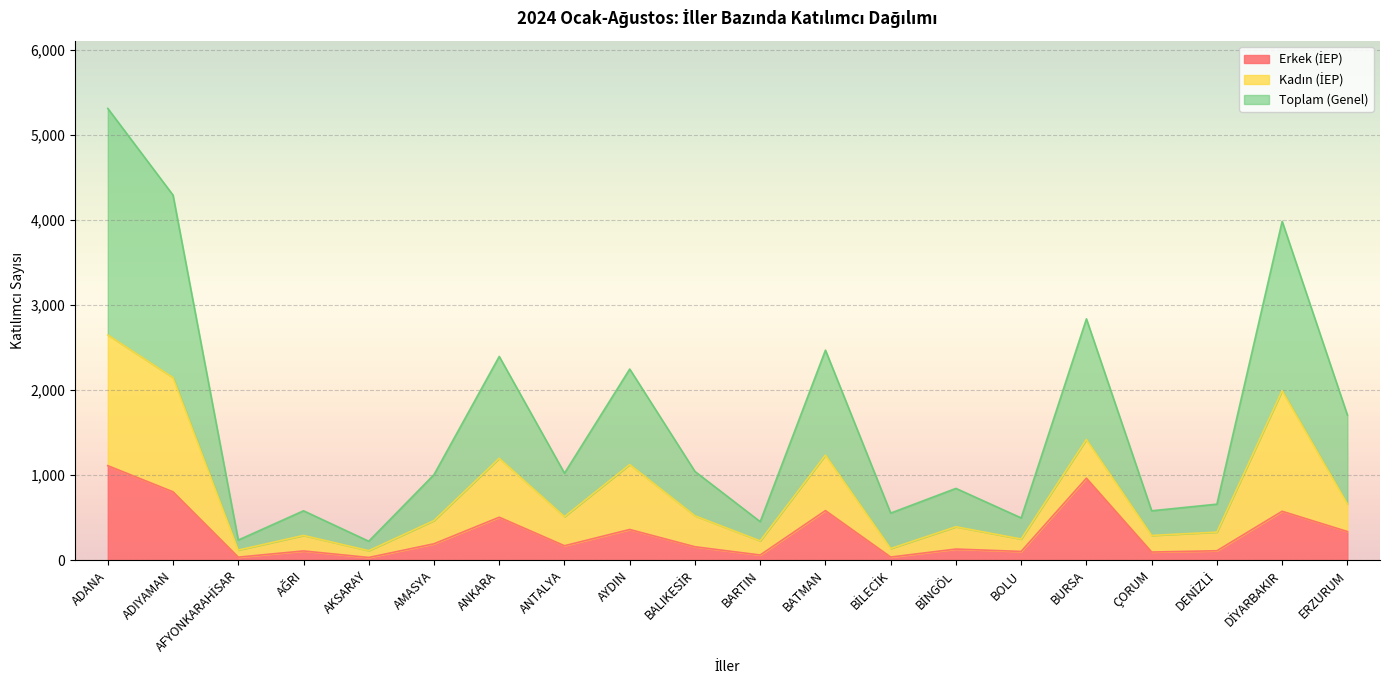

Rank the categories by Erkek (İEP) value from highest to lowest.

ADANA, BURSA, ADIYAMAN, BATMAN, DİYARBAKIR, ANKARA, AYDIN, ERZURUM, AMASYA, ANTALYA, BALIKESİR, BİNGÖL, DENİZLİ, AĞRI, BOLU, ÇORUM, BARTIN, BİLECİK, AFYONKARAHİSAR, AKSARAY